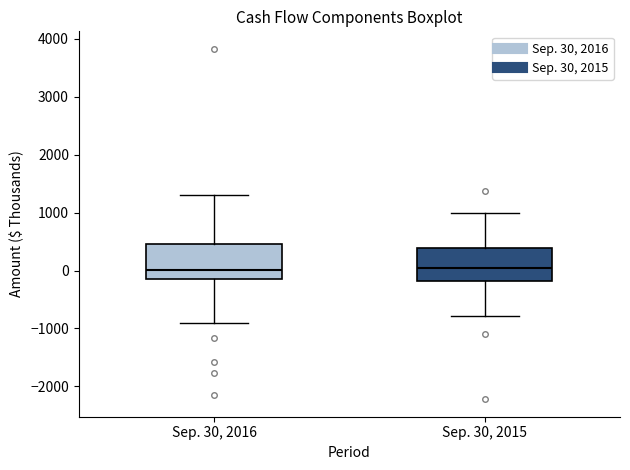

Reading left to right, read every box against the y-axis: the position of its median line, the range the box covers, and the ends of its whiskers. The values are not printed on the chart, so give them approximately, as read against the axis.

Sep. 30, 2016: median 0, box -200 to 500, whiskers -900 to 1300
Sep. 30, 2015: median 0, box -200 to 400, whiskers -800 to 1000